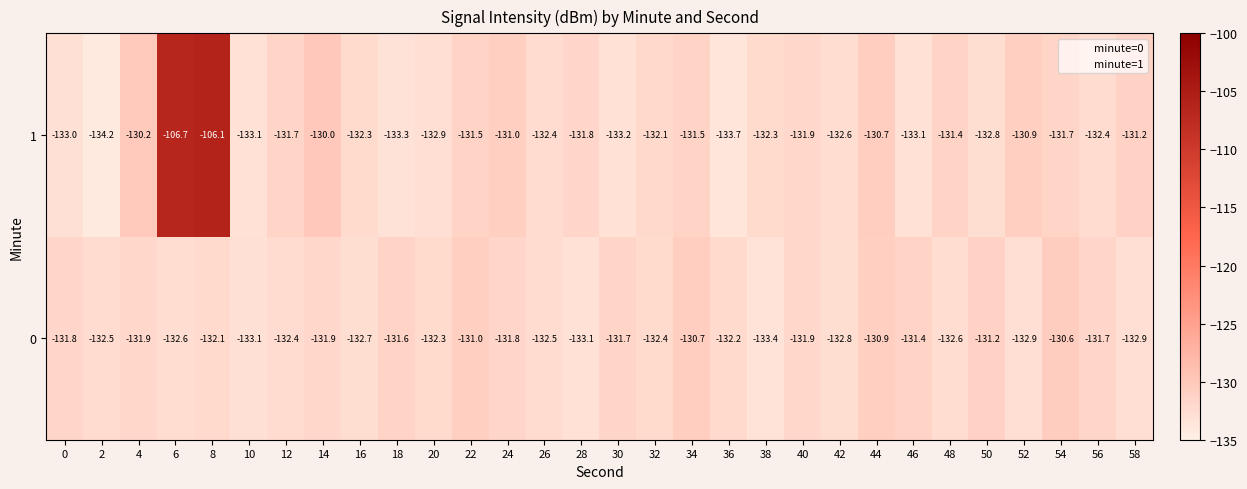

What is the total value across all series at 46?

-264.5